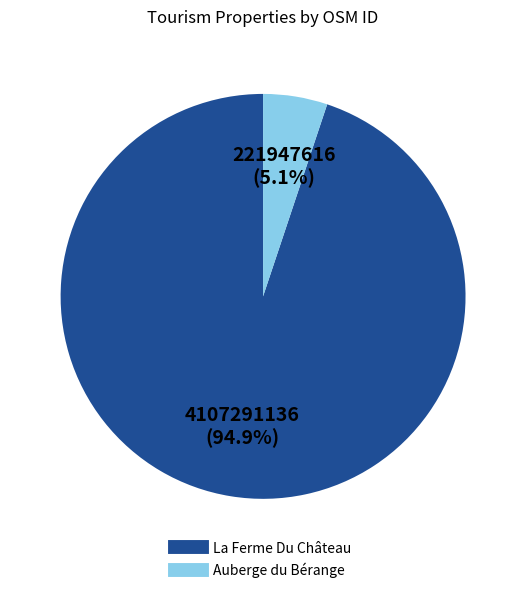

Which slice is the smallest?

Auberge du Bérange